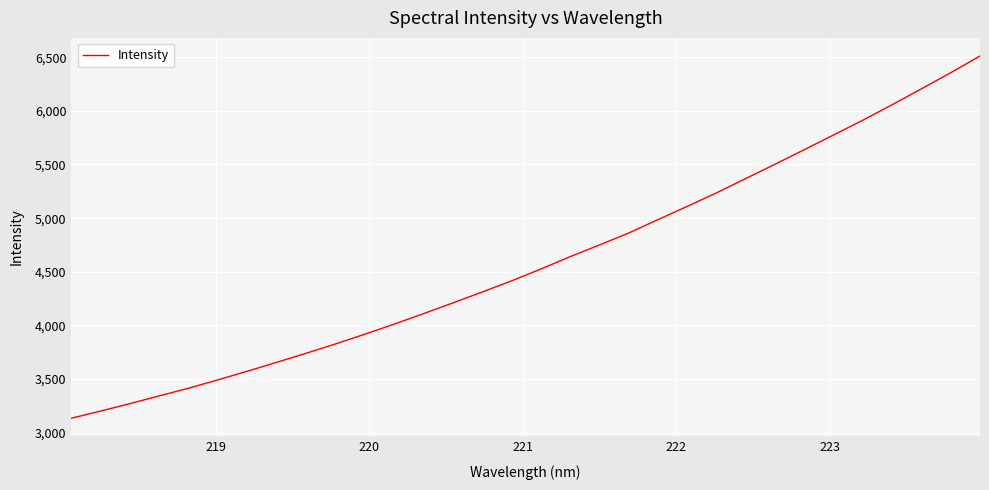

How many lines are shown in the chart?

1